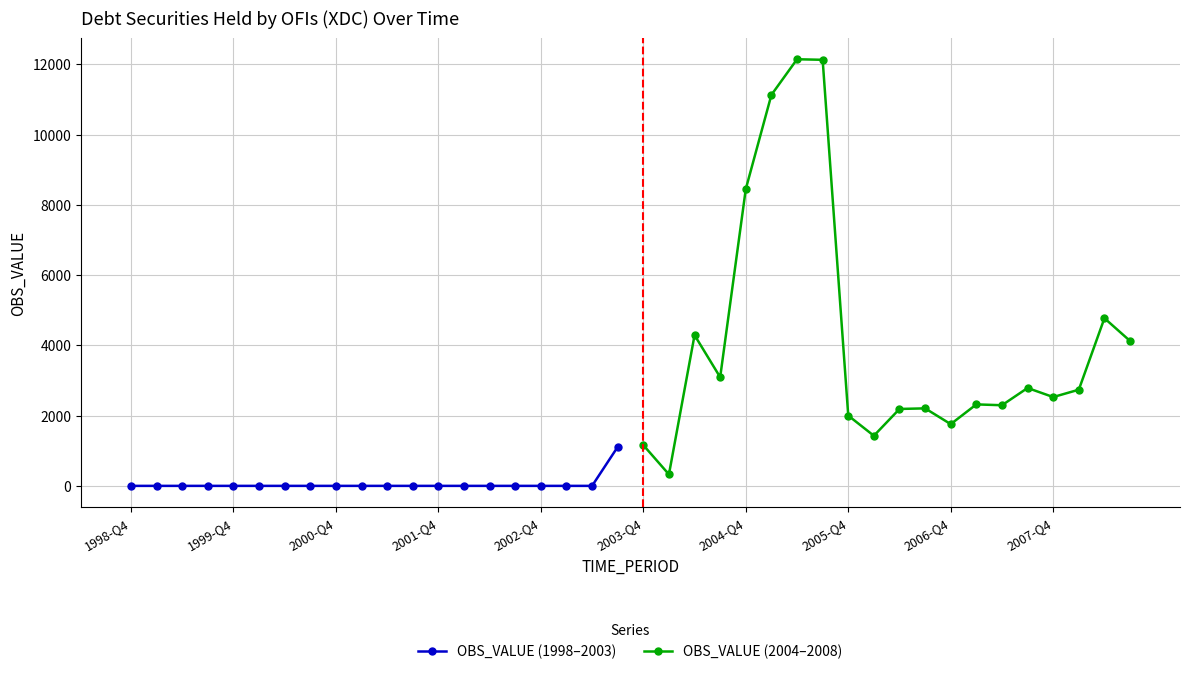

The value of OBS_VALUE (2004–2008) at 2003-Q4 is 1583. True or false?

False